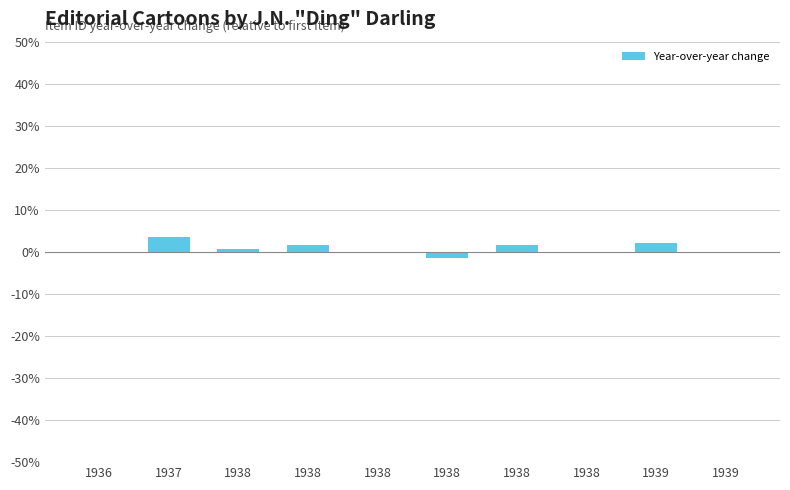

How many series are shown in this chart?

1